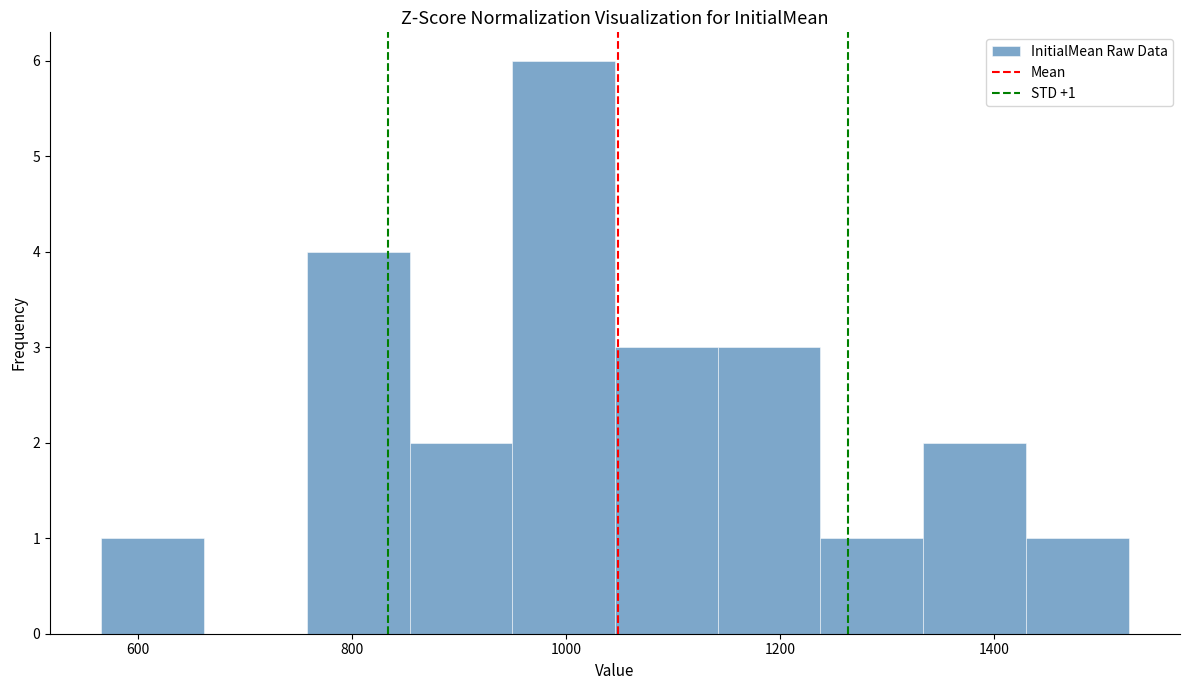

Which range on the x-axis has the tallest bar?

950 to 1046